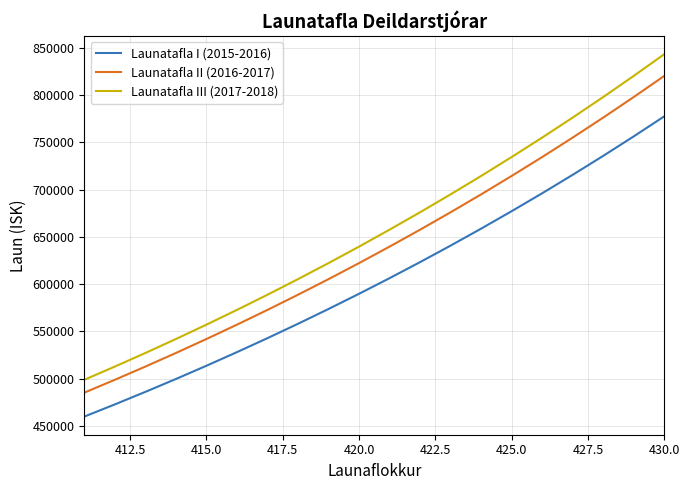

True or false: Launatafla III (2017-2018) and Launatafla I (2015-2016) intersect in this chart.

False